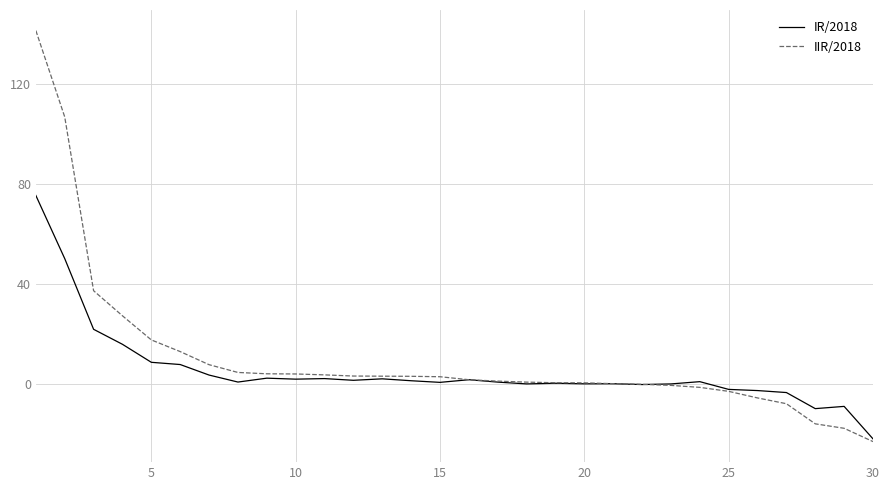

Rank the series by their maximum value, from lowest to highest.

IR/2018, IIR/2018